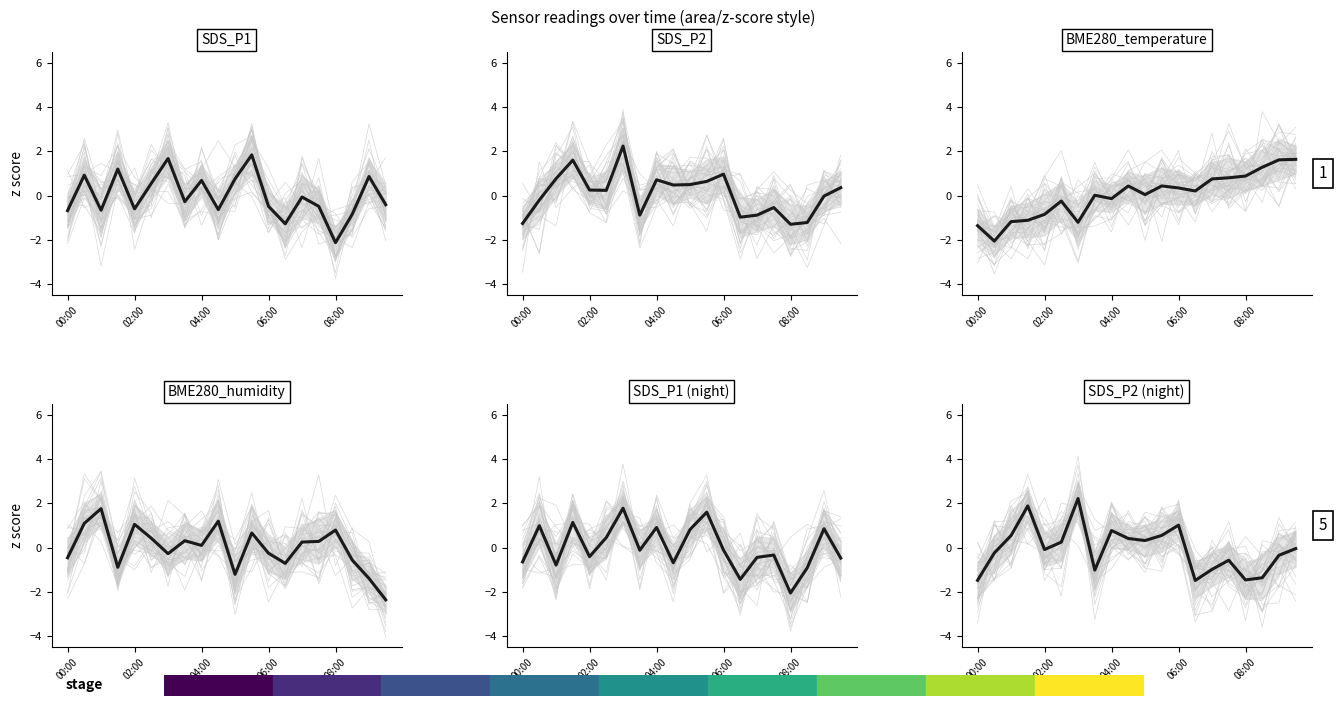

How many lines are shown in the chart?

6